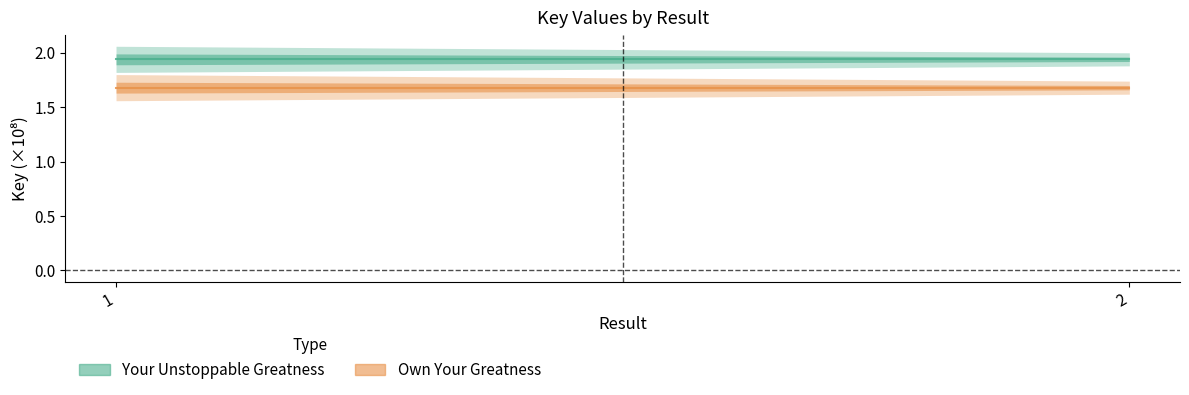

Is the value of Own Your Greatness at 2 greater than the value of Your Unstoppable Greatness at 1?

No